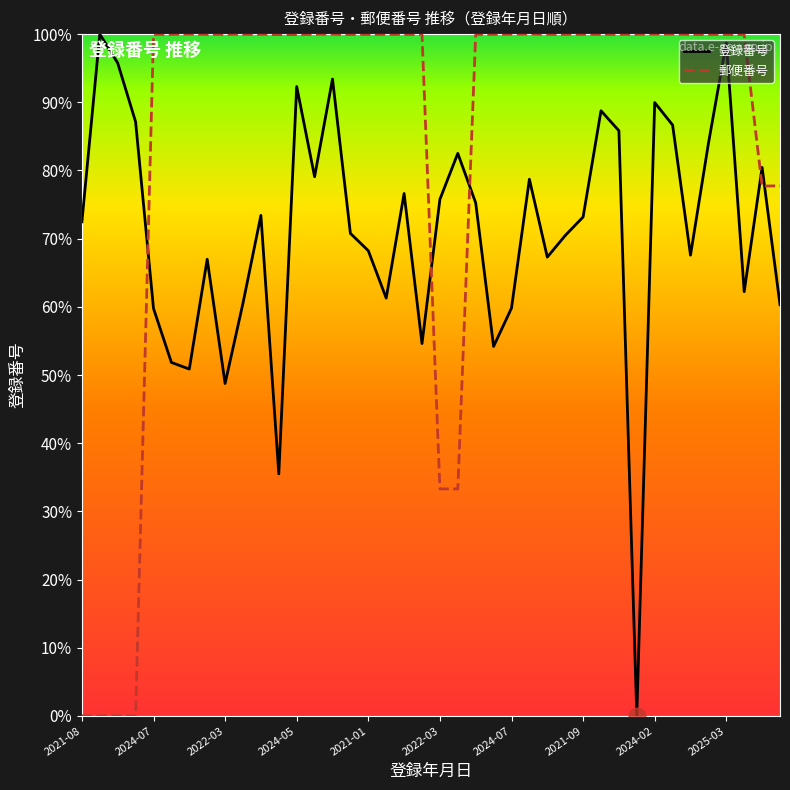

True or false: 郵便番号 and 登録番号 intersect in this chart.

True